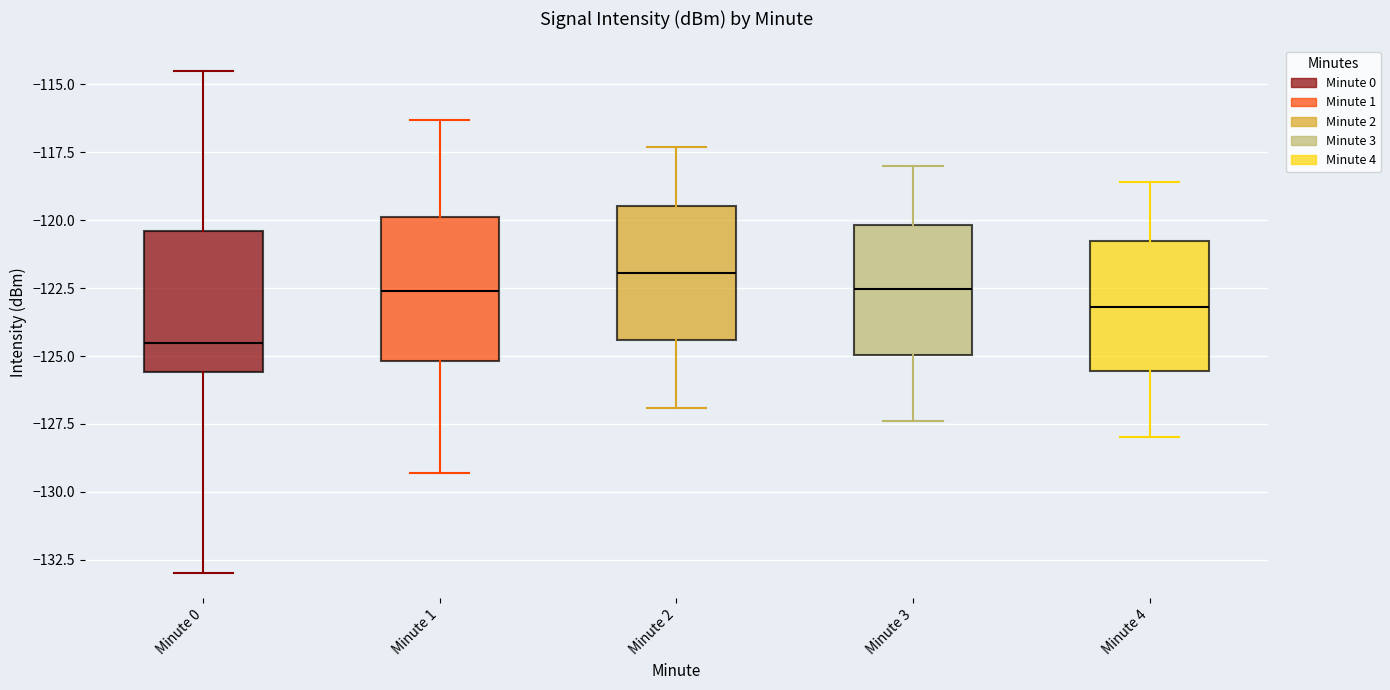

Which box's median line is the lowest?

Minute 0